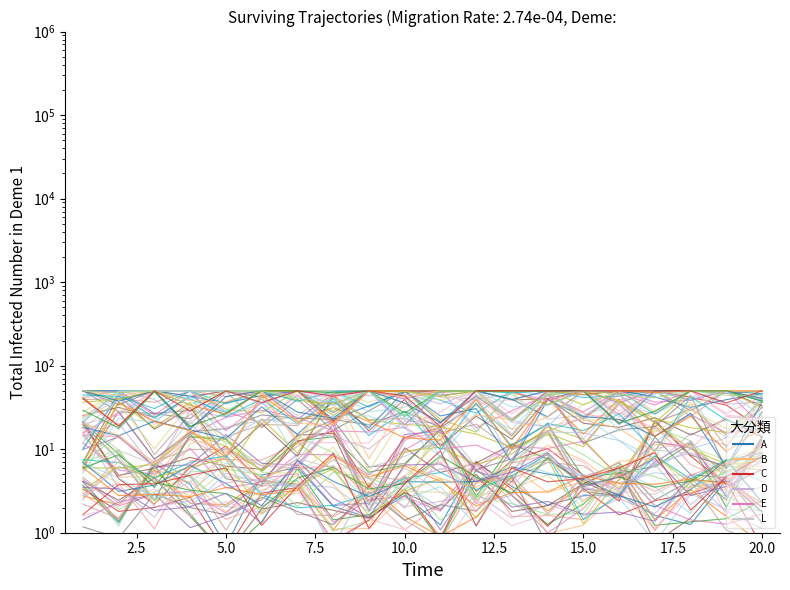

Does the chart display data point markers on the line(s)?

No